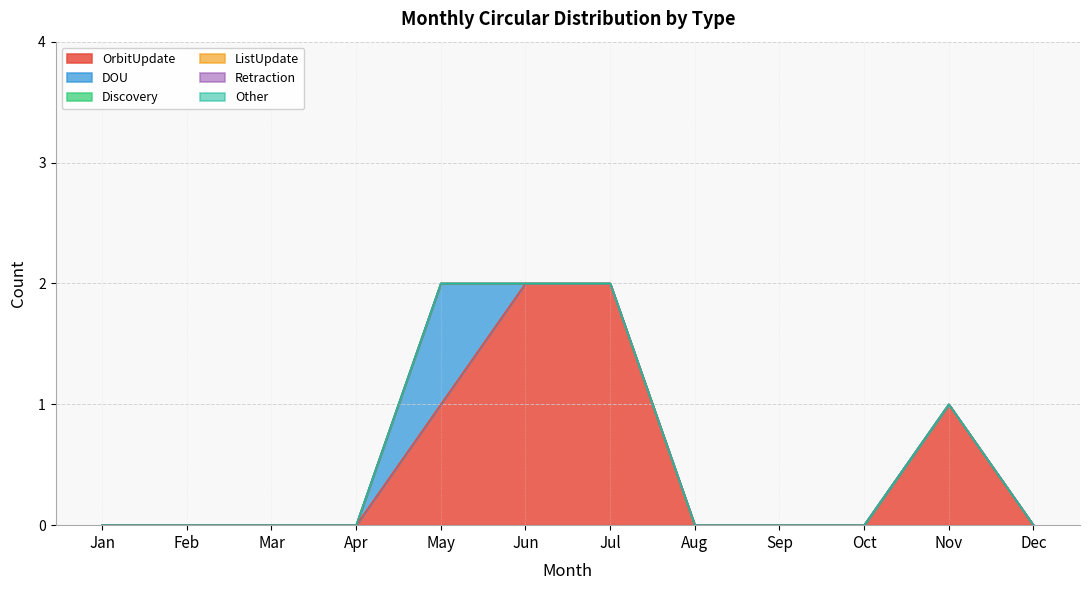

Count the number of data series in this chart.

6